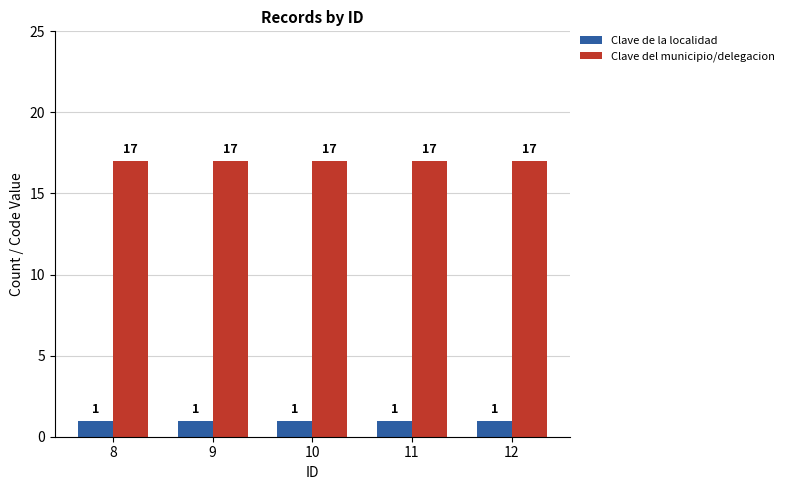

Reading left to right, transcribe all the data shown in this chart.

Clave de la localidad: 8=1	9=1	10=1	11=1	12=1
Clave del municipio/delegacion: 8=17	9=17	10=17	11=17	12=17